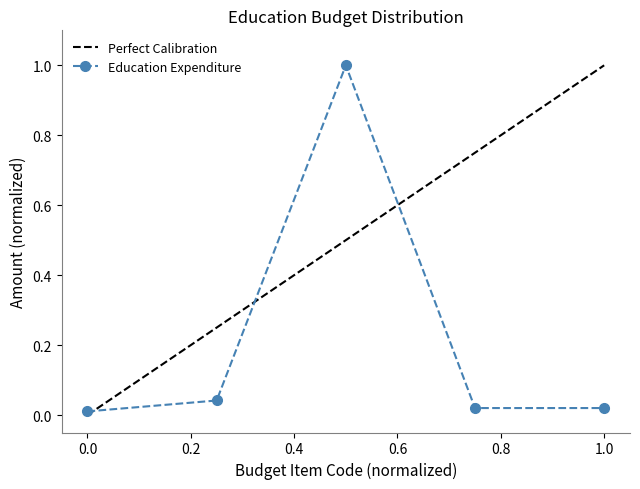

True or false: the data has more than 0 interior local peaks.

True